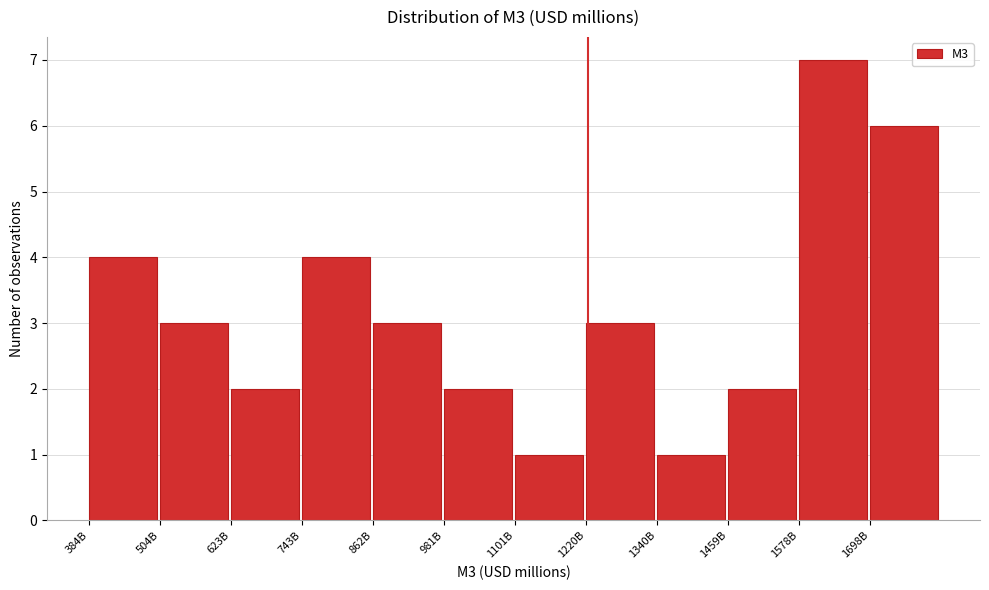

Reading left to right, transcribe all the data shown in this chart.

384B=4	504B=3	623B=2	743B=4	862B=3	981B=2	1101B=1	1220B=3	1340B=1	1459B=2	1578B=7	1698B=6